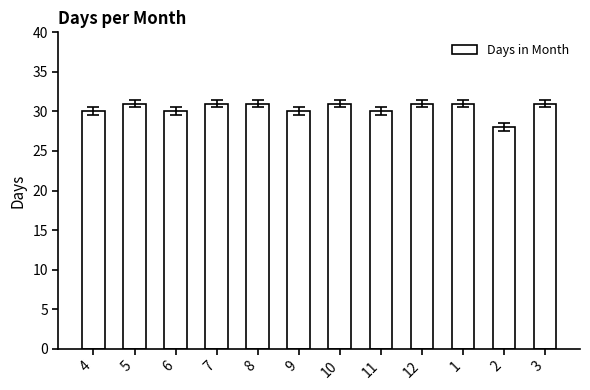

How many values are between 30 and 31?

11